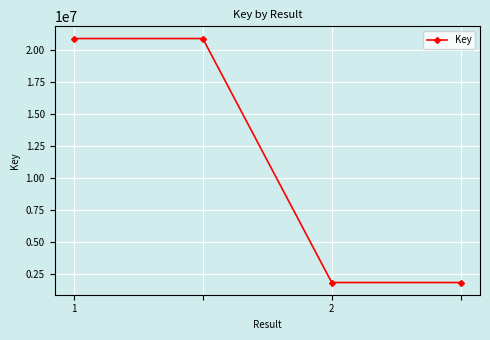

What is the smallest value displayed?

1849743